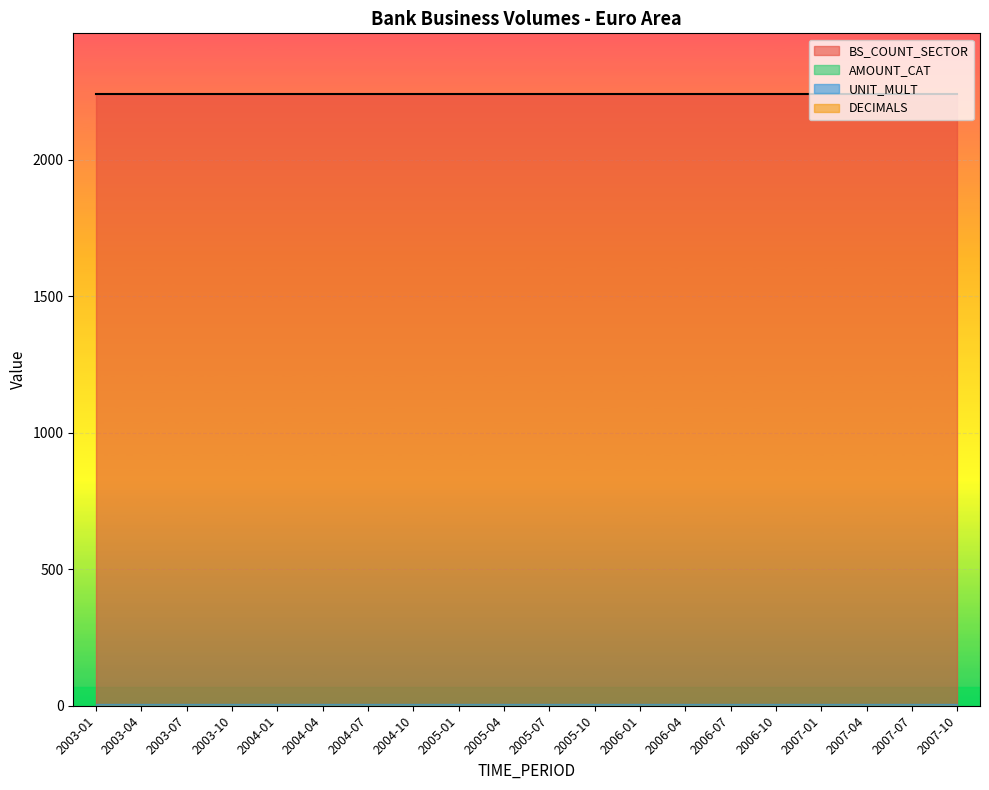

List the labels in order of value, smallest first.

2003-01, 2003-07, 2004-01, 2004-07, 2005-01, 2005-07, 2006-01, 2006-07, 2007-01, 2007-07, 2003-04, 2003-10, 2004-04, 2004-10, 2005-04, 2005-10, 2006-04, 2006-10, 2007-04, 2007-10